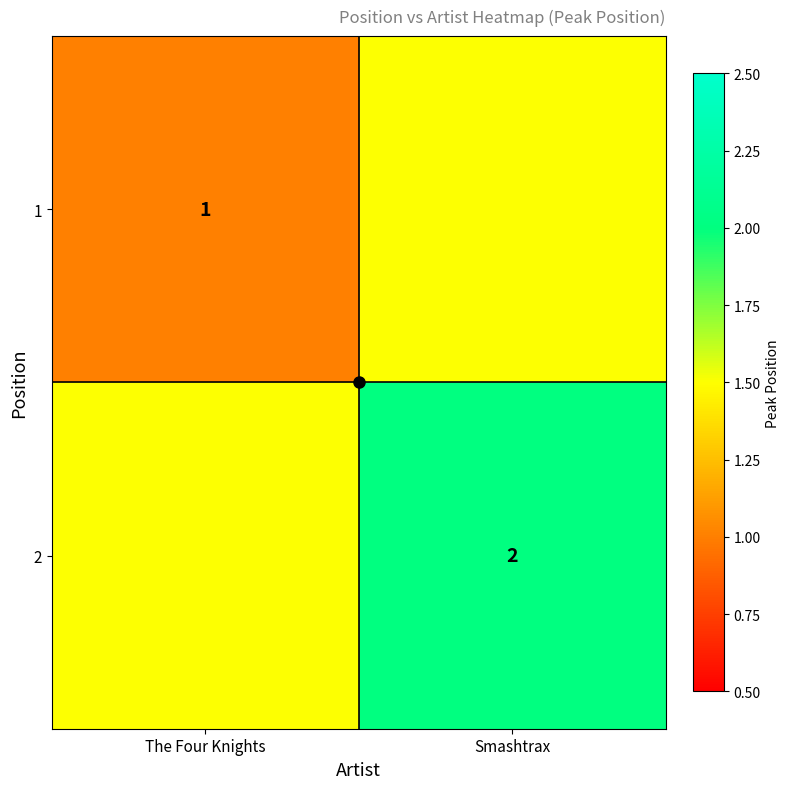

At how many categories does at least one series exceed 1?

2